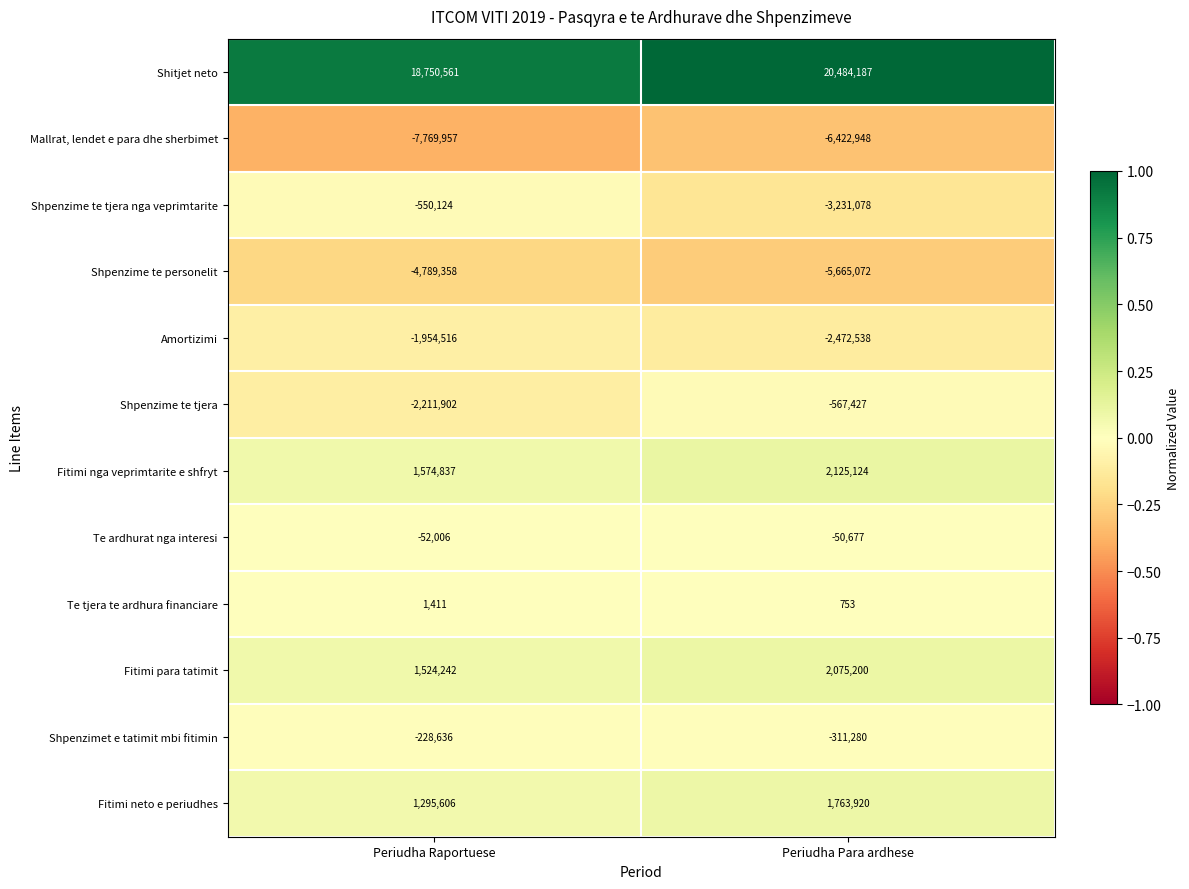

What is the total value across all series at Periudha Para ardhese?

7728164